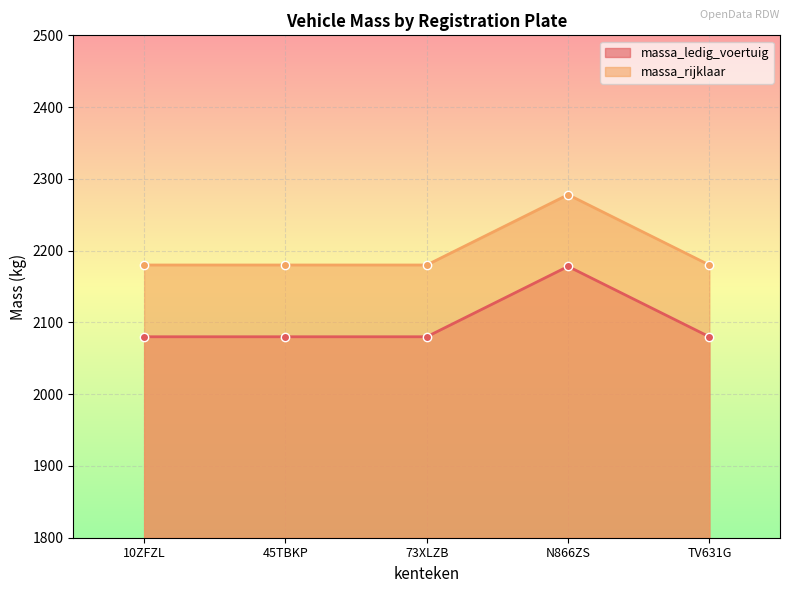

What is the value of the massa_rijklaar point at the 1st from the left?

2180